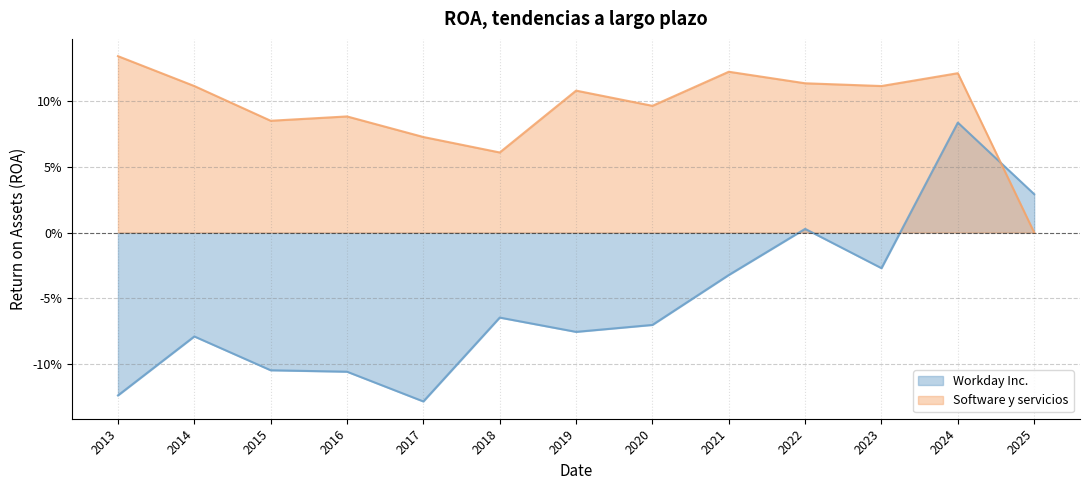

Is it true that Workday Inc. equals -0.0 at 2013?

False